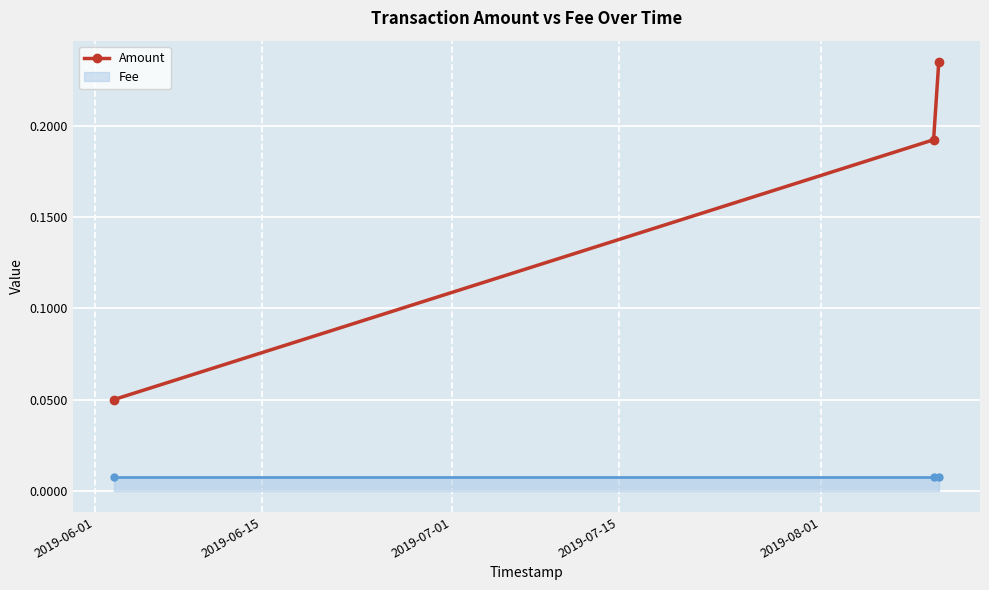

How many Amount values are between 0 and 1?

3